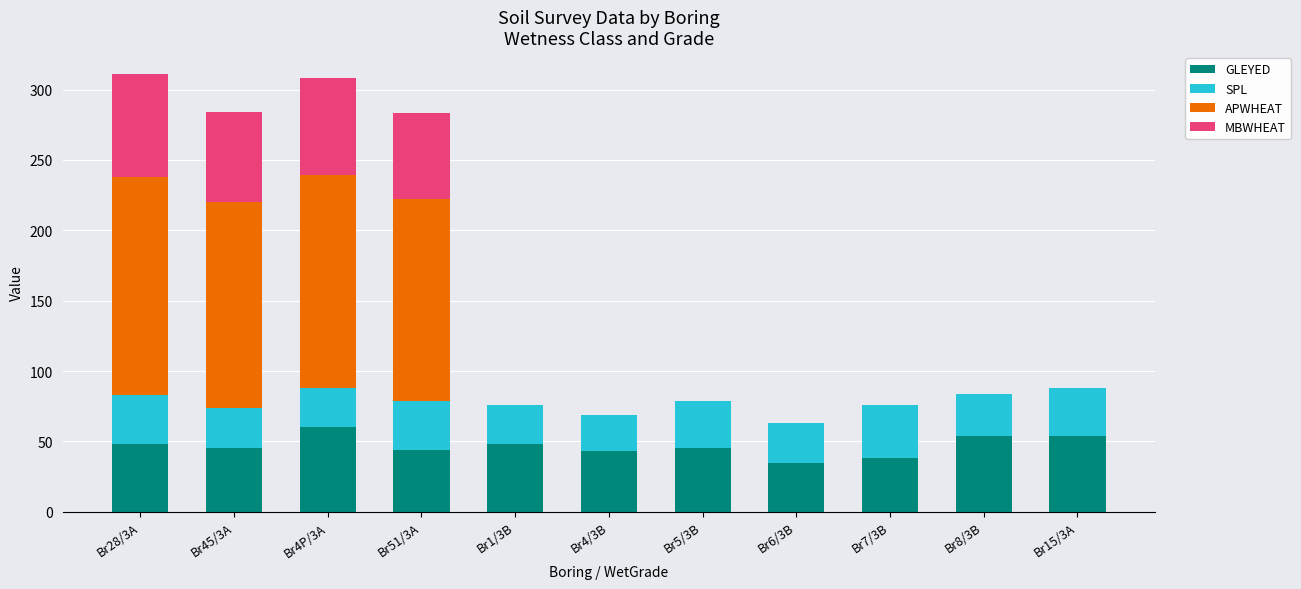

The value of GLEYED at Br6/3B is 35. True or false?

True